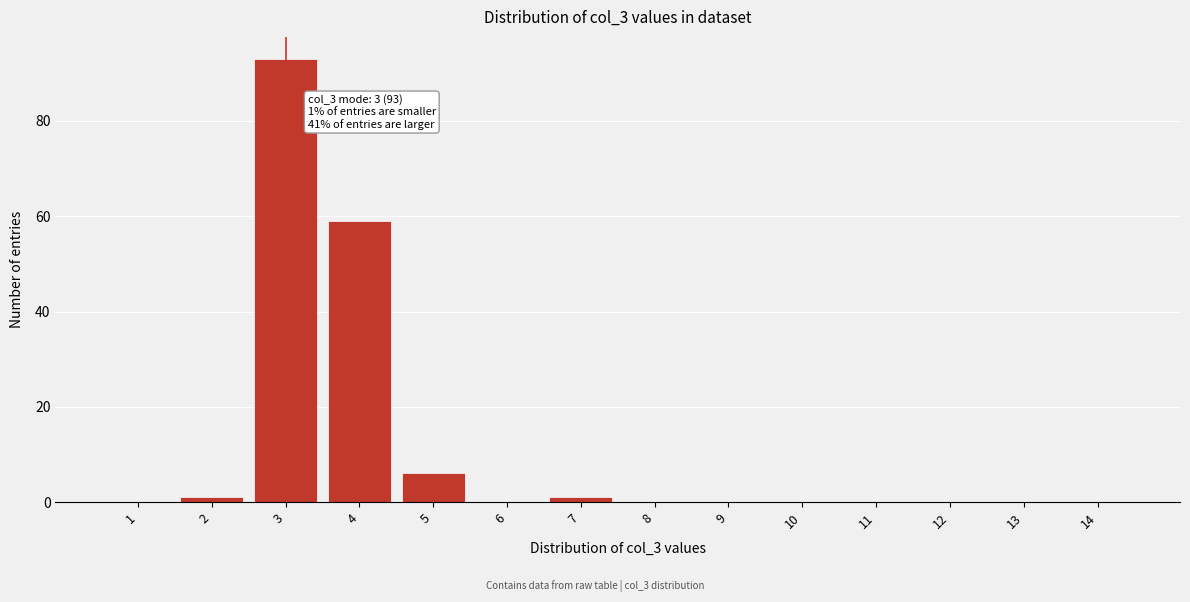

Reading right to left, transcribe all the data shown in this chart.

14=0	13=0	12=0	11=0	10=0	9=0	8=0	7=1	6=0	5=6	4=59	3=93	2=1	1=0